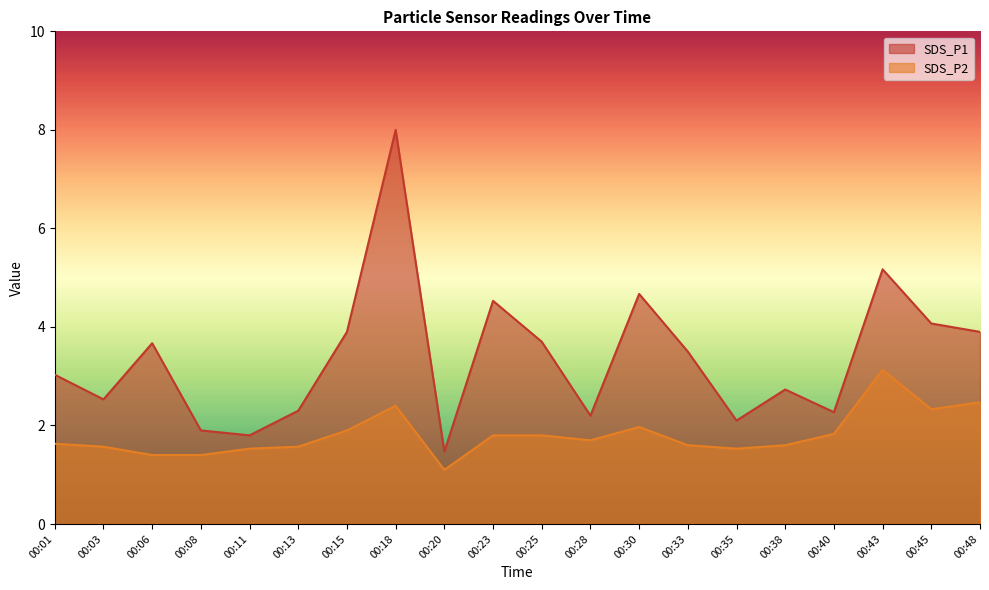

True or false: SDS_P2 has more than 1 points higher than both neighbors.

True